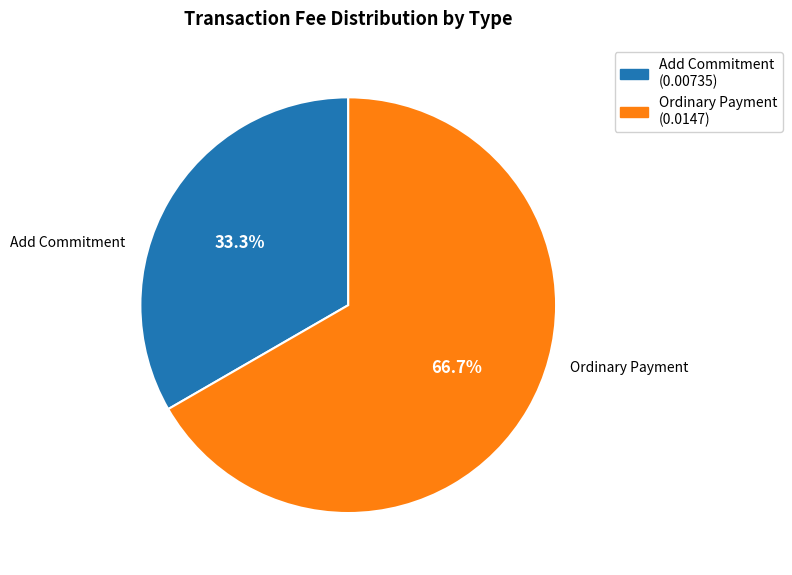

True or false: Ordinary Payment accounts for 67% of the total.

True